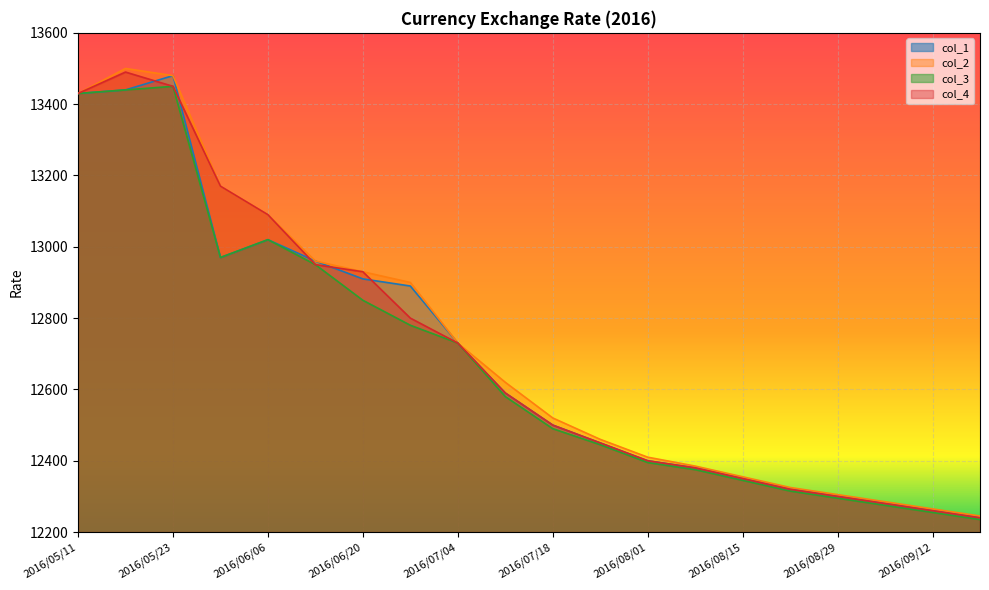

At which label is col_2 closest to 12872?

2016/06/27